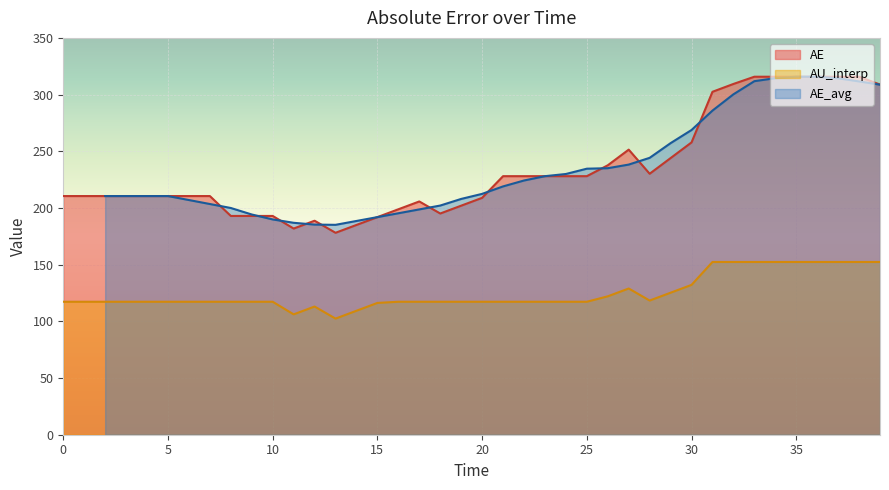

What is the lowest value of the AU_interp series?

102.4